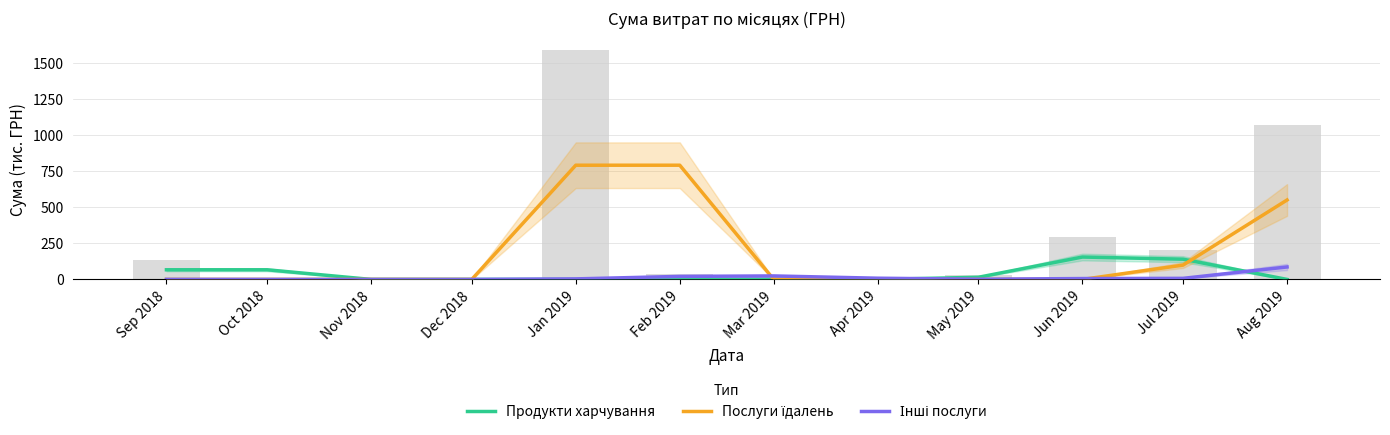

What is the greatest value displayed?

792.5